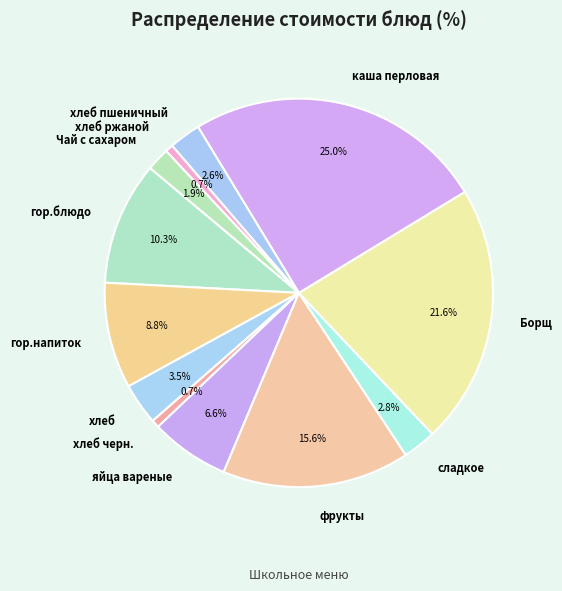

The гор.напиток slice represents 9% of the pie. True or false?

True